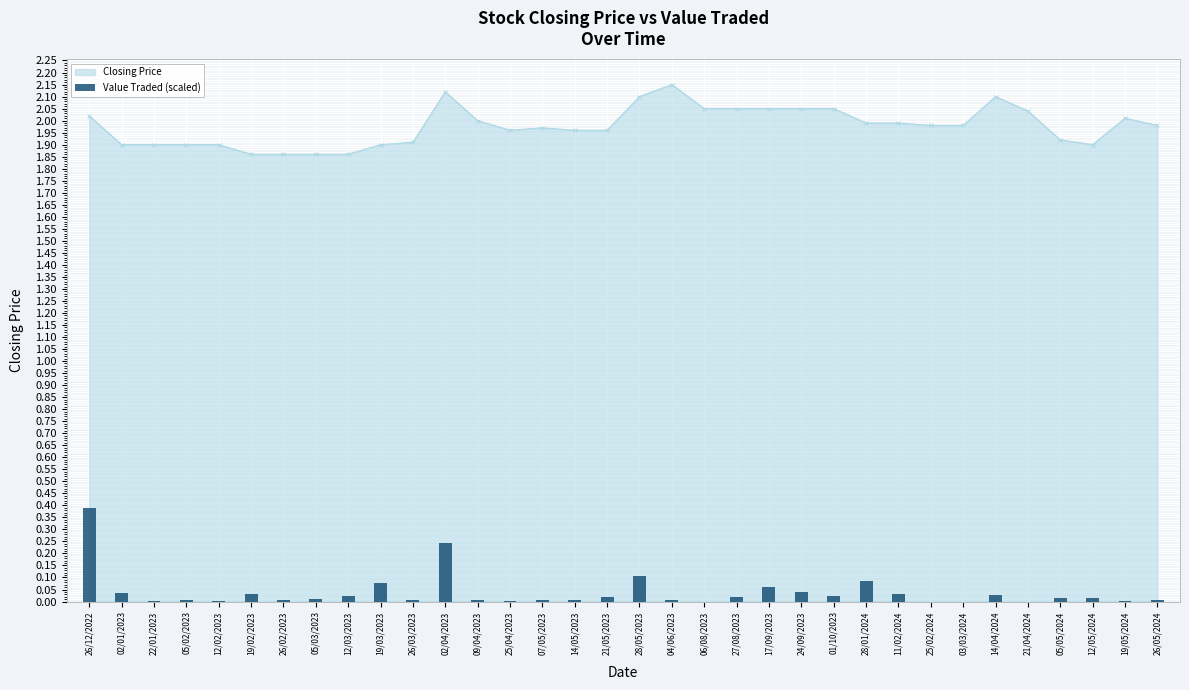

At which label is the value closest to 0?

03/03/2024